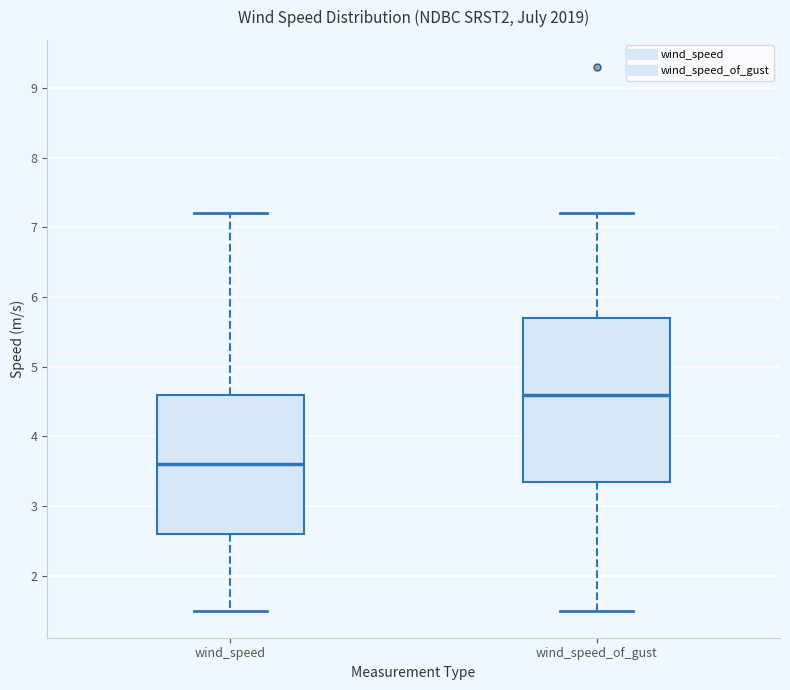

Comparing the boxes themselves (not the whiskers), which one is the tallest?

wind_speed_of_gust